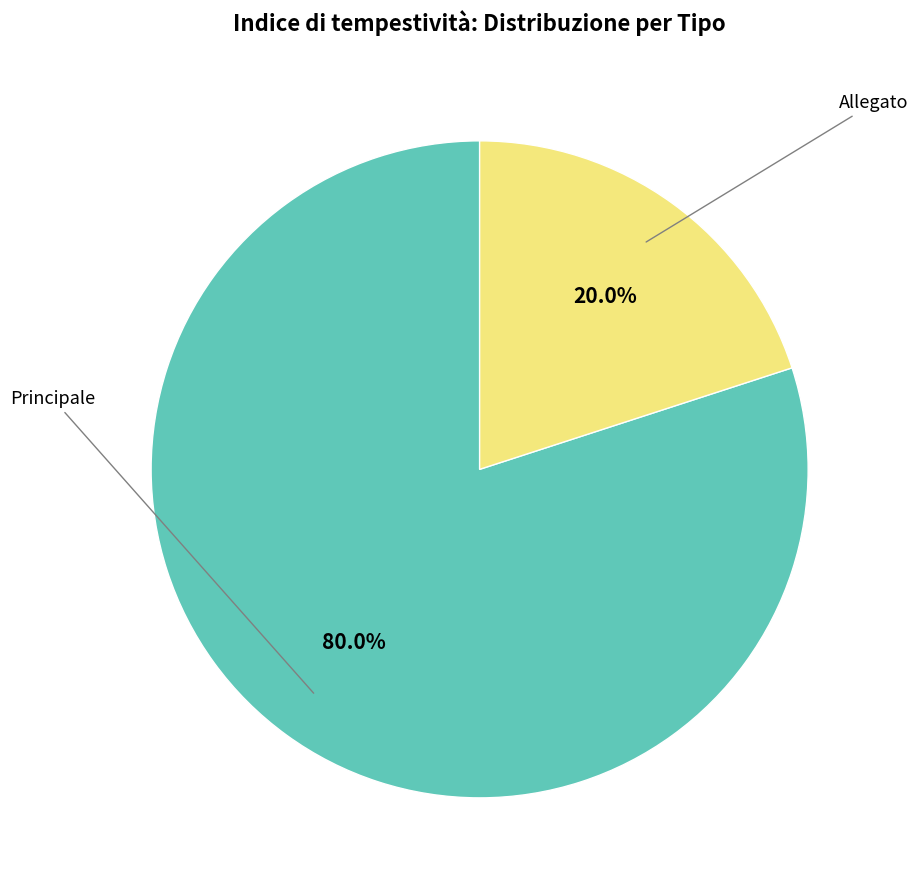

Is there a majority slice in this chart?

Yes